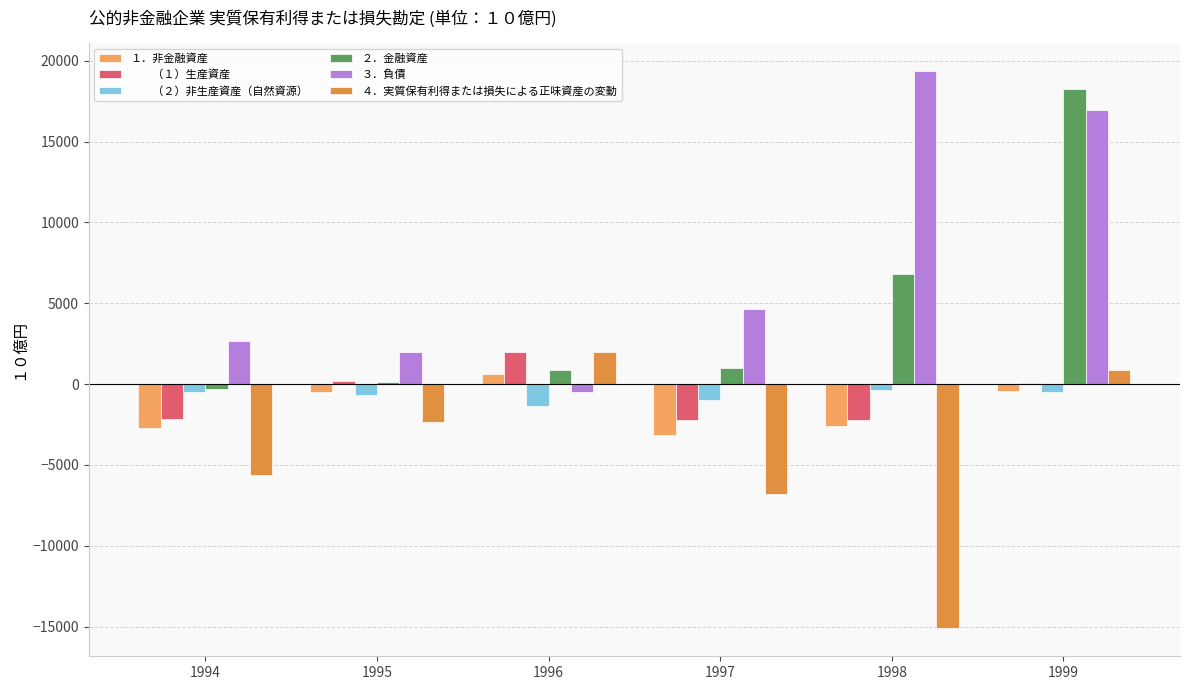

Which label corresponds to the largest value in the chart?

1998